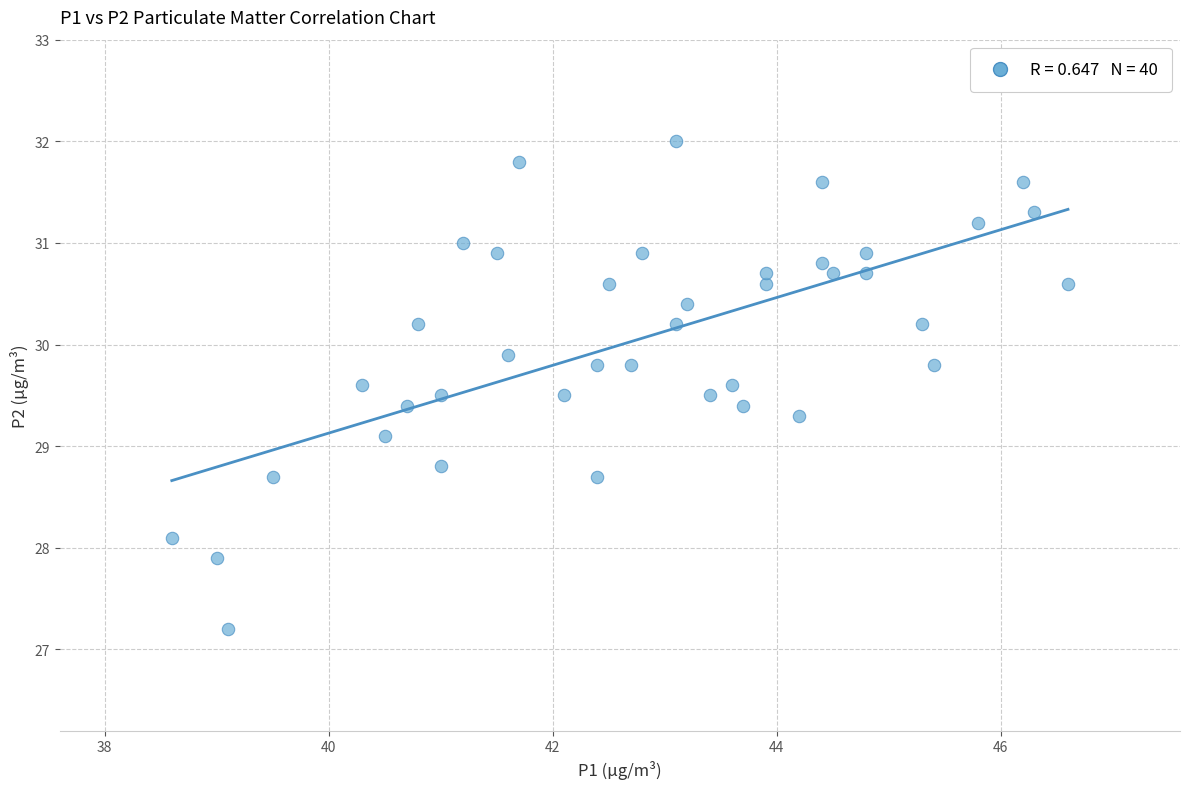

What Y value in the scatter plot is closest to 29?

29.1